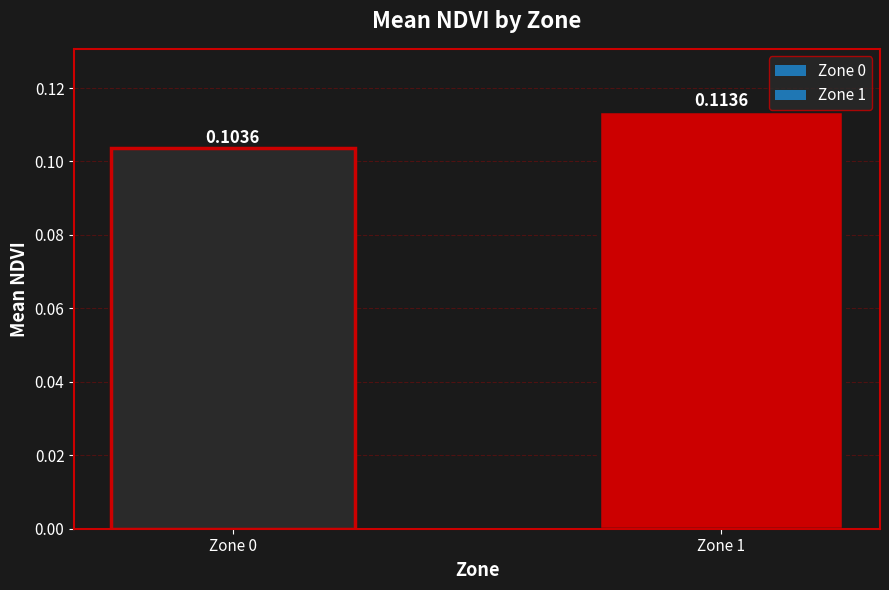

How many bars are there in total?

2